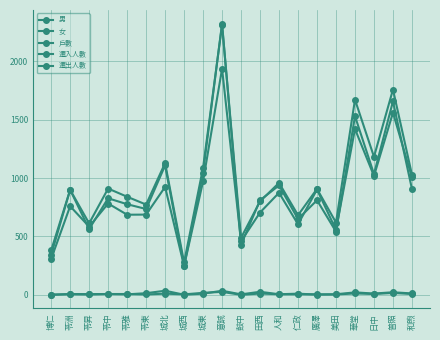

What is the difference between the highest and lowest values at 苓昇?

609